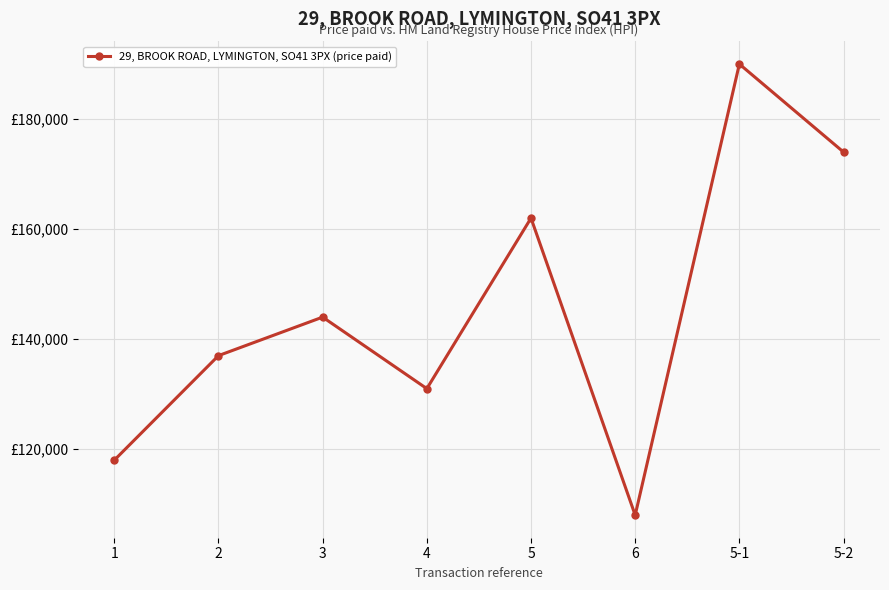

What is the difference between the values at 5-2 and 4?

43000